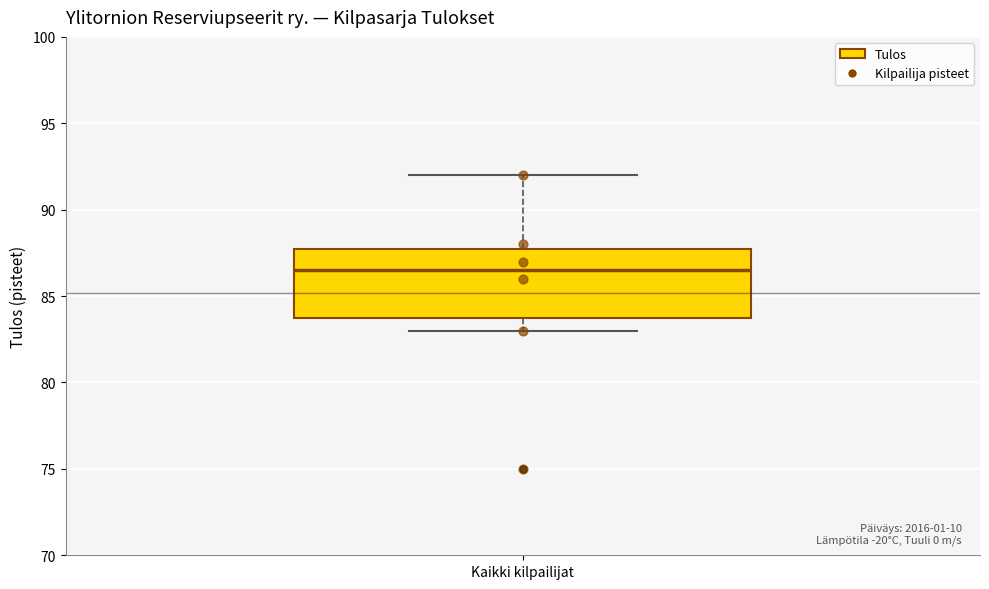

Read this box plot against the y-axis: the position of the median line, the range covered by the box, and the ends of both whiskers. The values are not printed on the chart, so give them approximately, as read against the axis.

median 86.5, box 84.0 to 88.0, whiskers 83.0 to 92.0